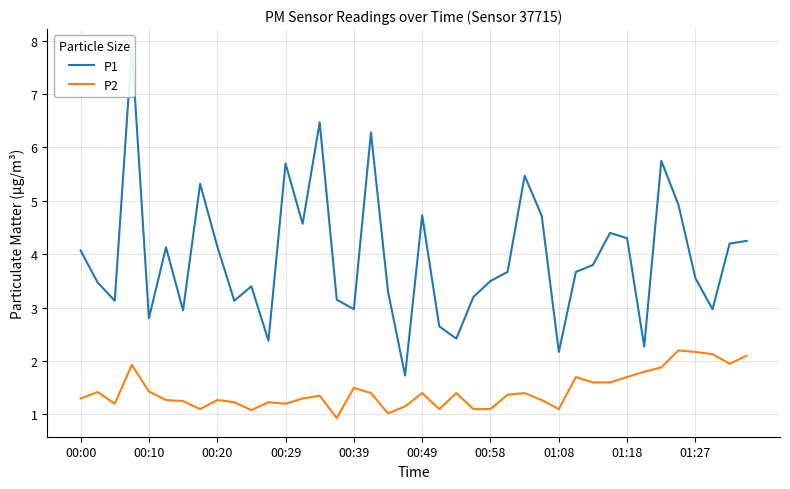

What are all the series names shown in the legend?

P1, P2